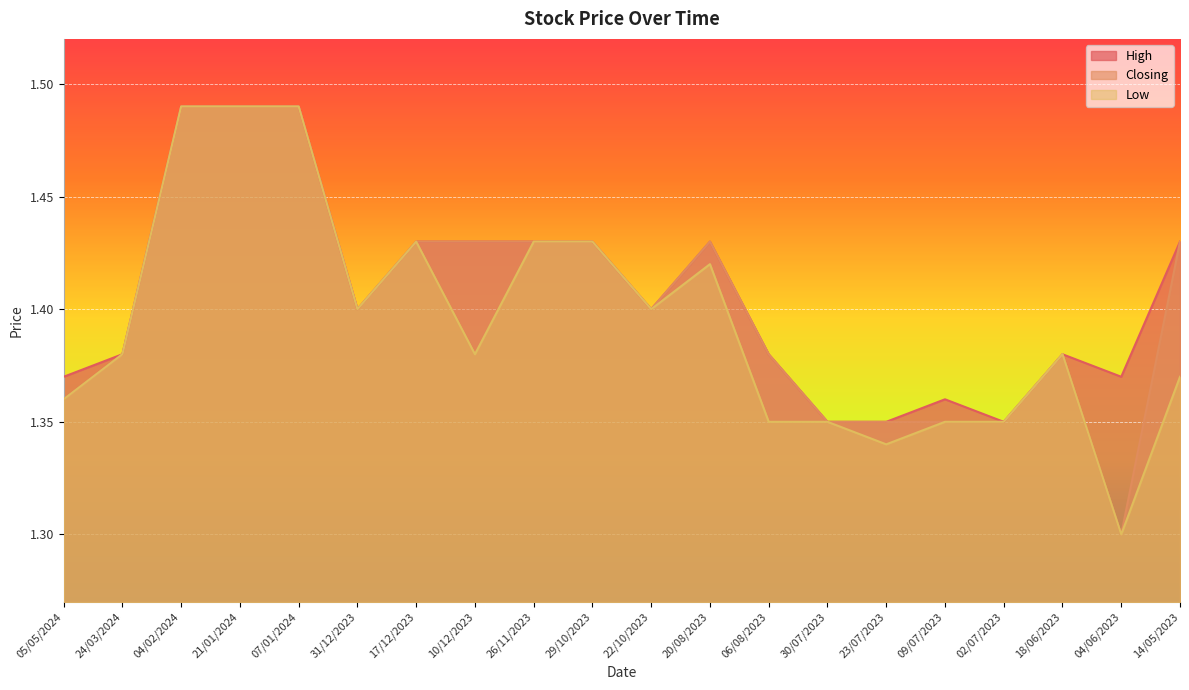

Which series has the largest total across all categories?

High